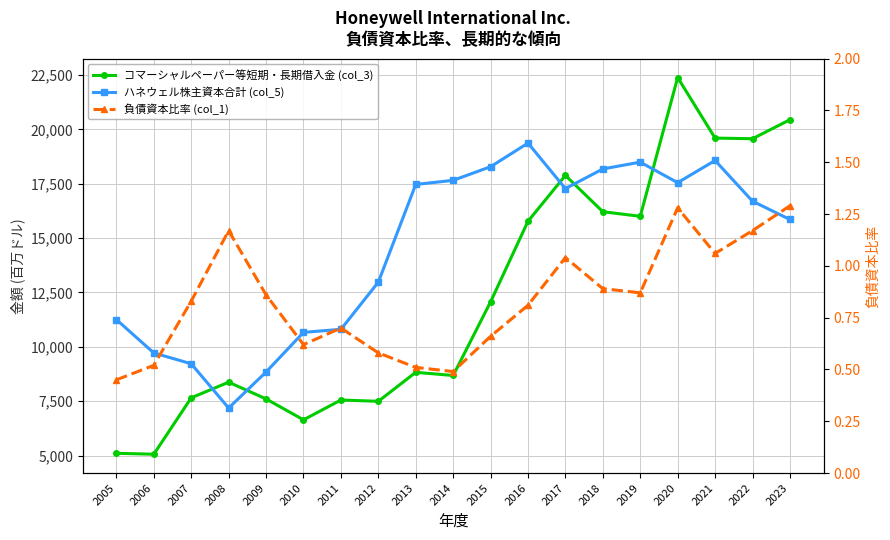

What is the smallest value displayed?

0.5